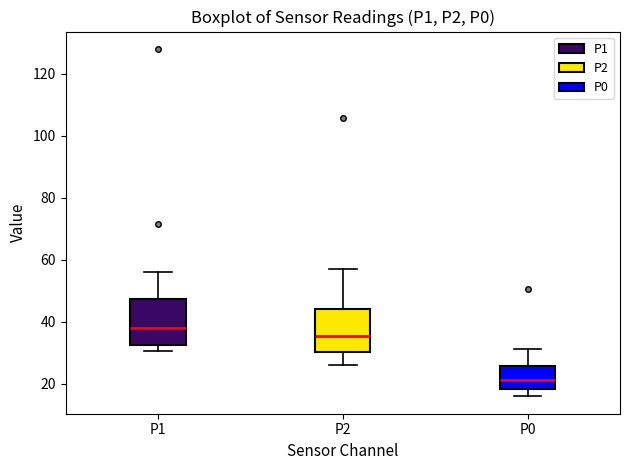

Which box has the lowest median line?

P0